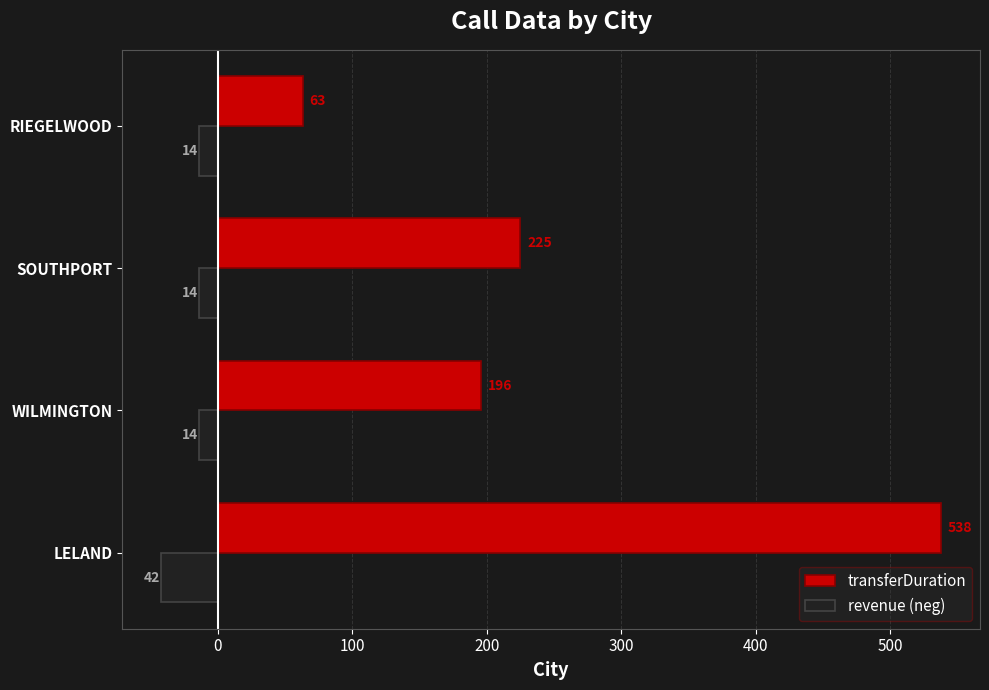

What is the difference between the transferDuration values at SOUTHPORT and WILMINGTON?

29